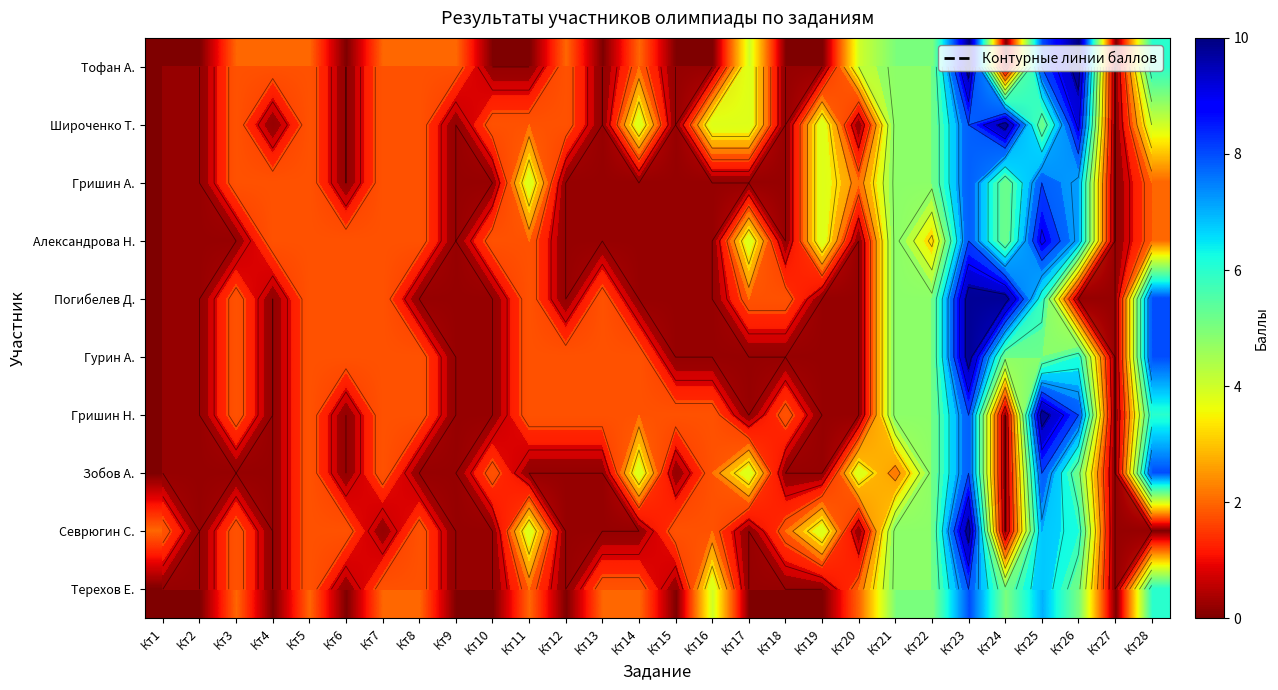

Where is Зобов А. nearest to the value 4?

Кт14